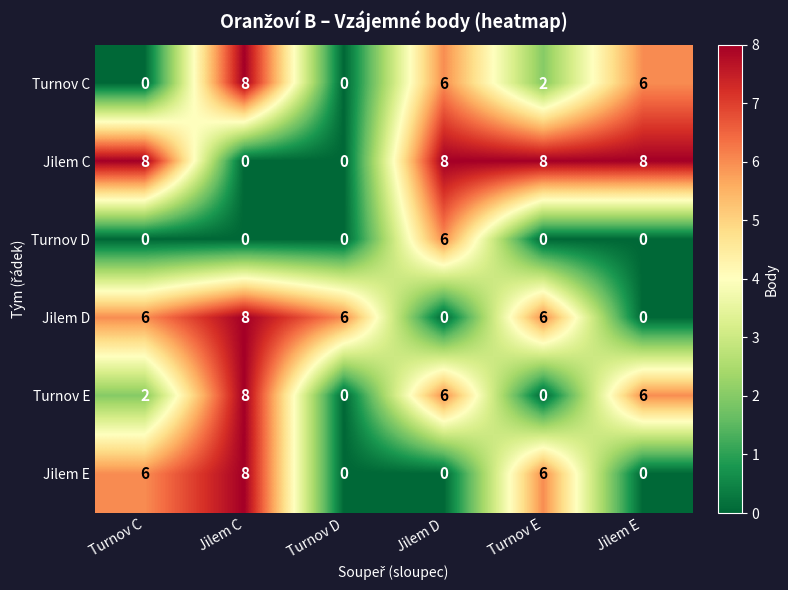

How many data points does each series have?

6